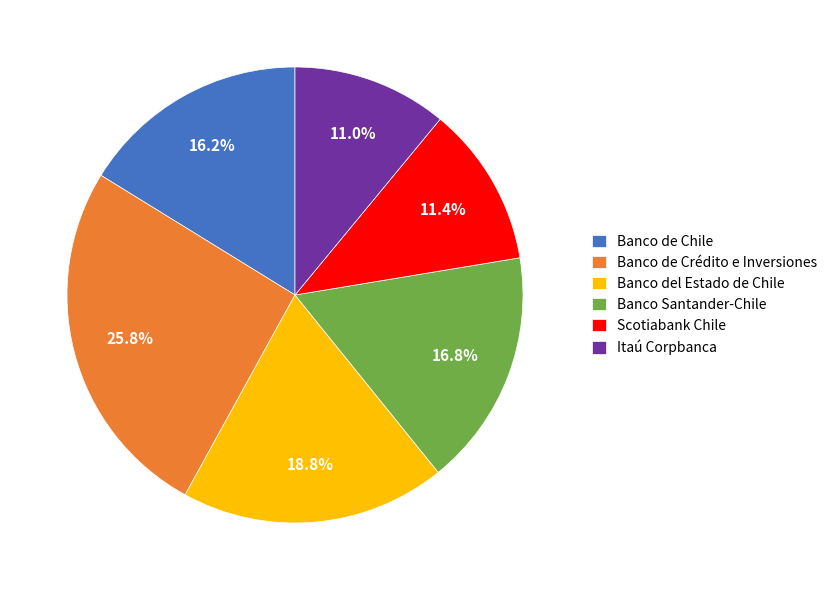

Do Scotiabank Chile and Banco del Estado de Chile together represent more than half of the pie?

No